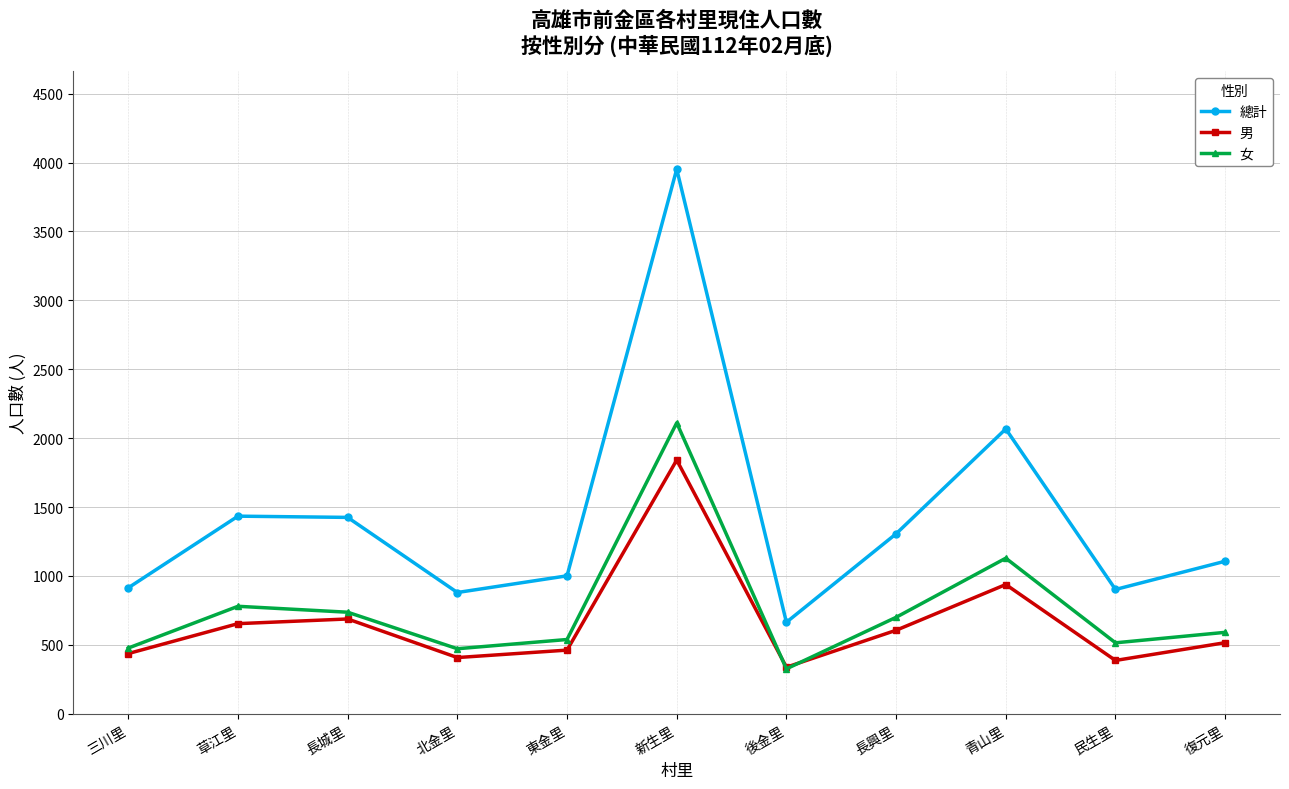

Rank the series by their maximum value, from highest to lowest.

總計, 女, 男